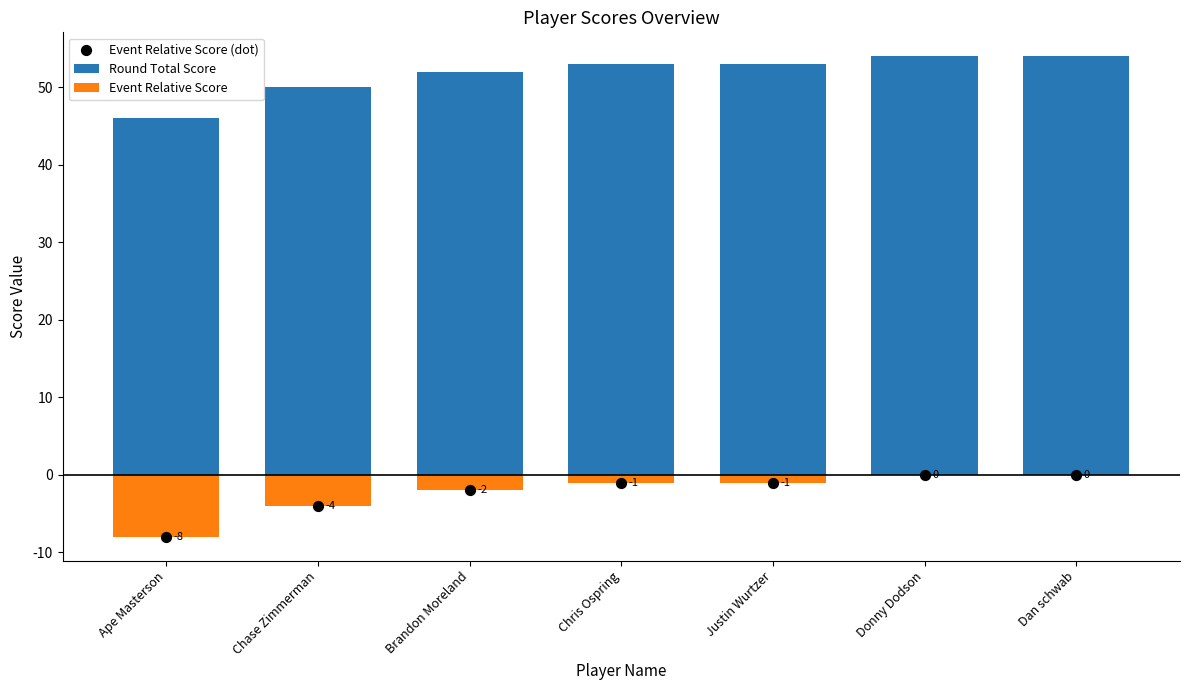

Which series has the largest total across all categories?

Round Total Score